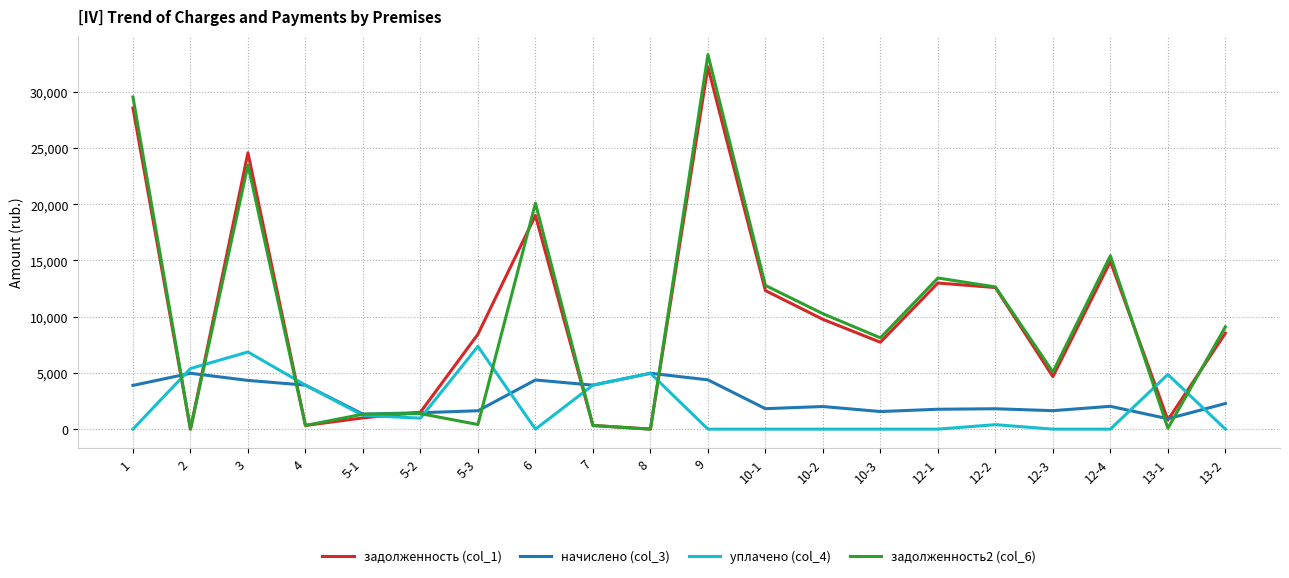

What are all the series names shown in the legend?

задолженность (col_1), начислено (col_3), уплачено (col_4), задолженность2 (col_6)